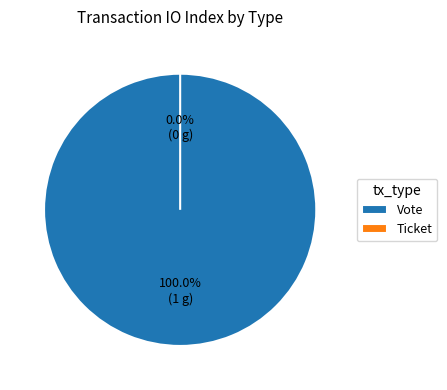

True or false: Ticket accounts for 1% of the total.

False